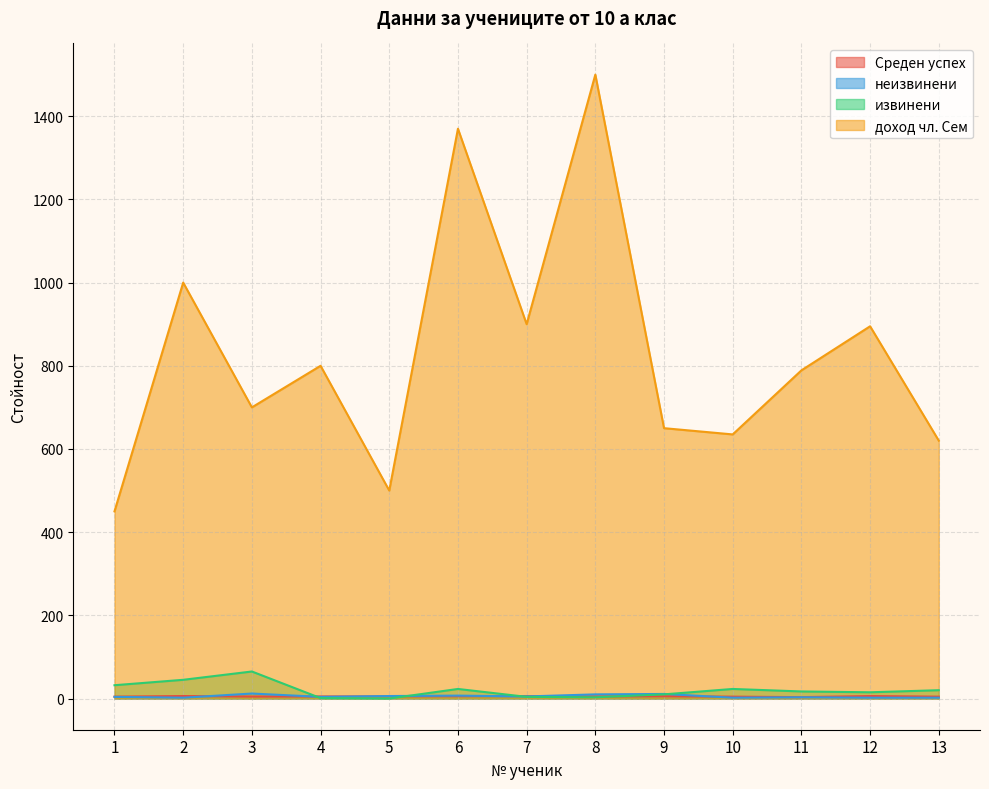

How many values in the Среден успех series are below 5?

5